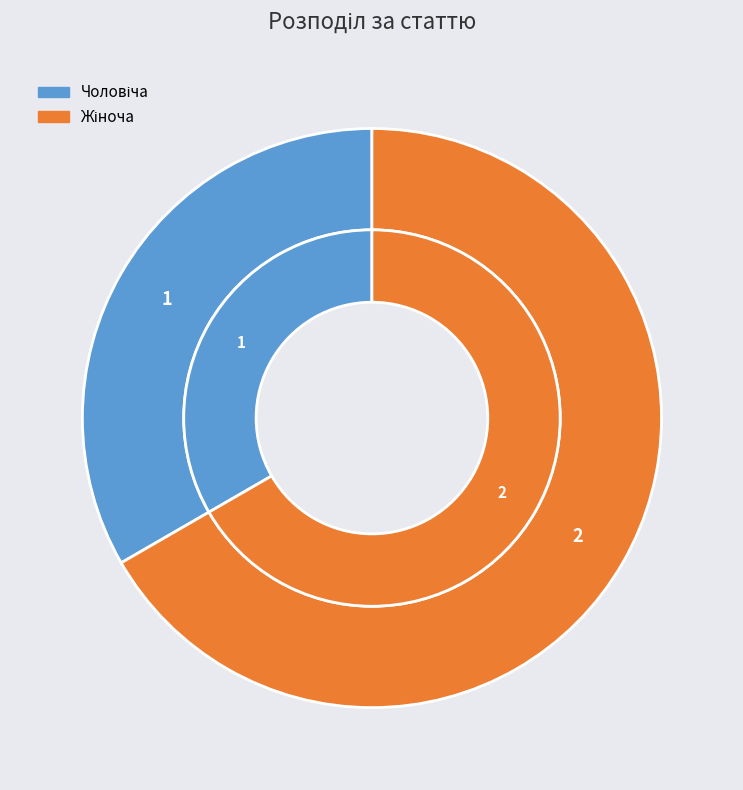

Is there any slice that represents more than half of the pie?

Yes